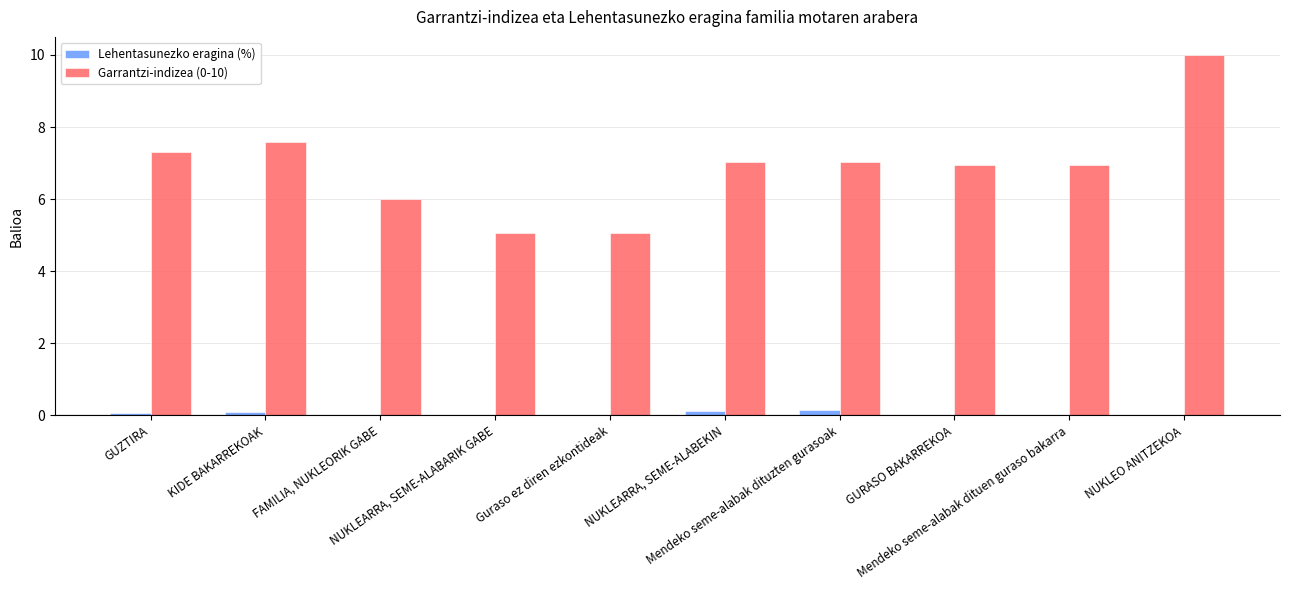

Reading left to right, transcribe all the data shown in this chart.

Lehentasunezko eragina (%): 0.1	0.1	0.0	0.0	0.0	0.1	0.1	0.0	0.0	0.0
Garrantzi-indizea (0-10): 7.3	7.6	6.0	5.1	5.1	7.0	7.0	6.9	6.9	10.0